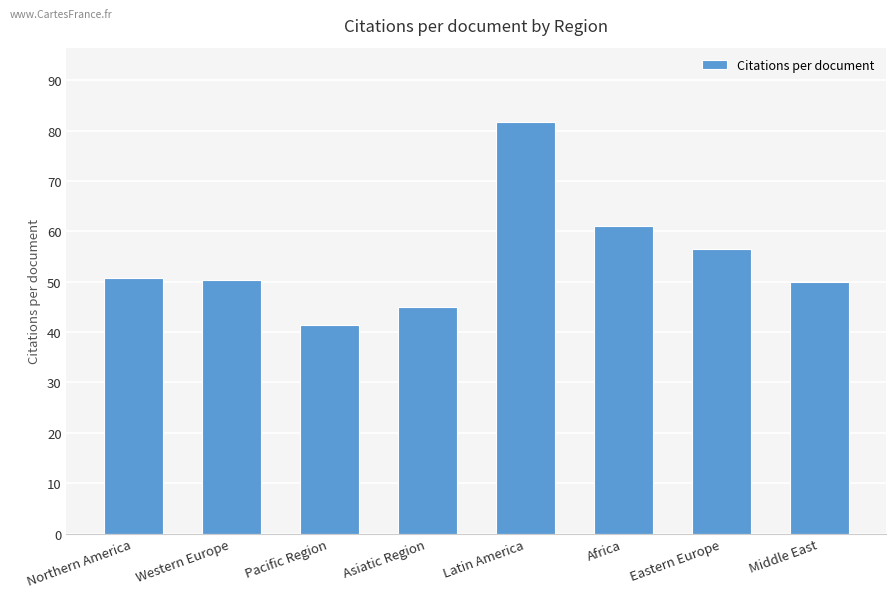

Read the value at Pacific Region.

41.4